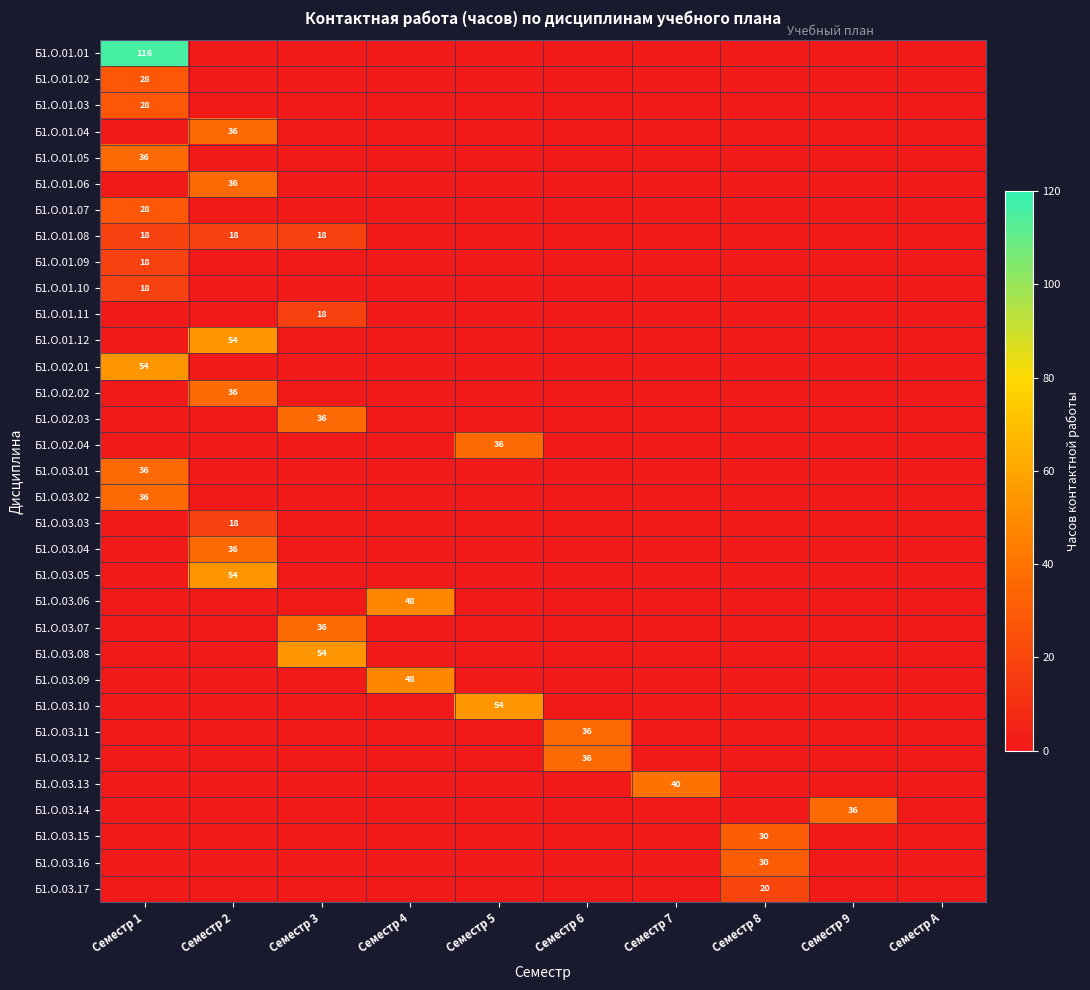

The value of Б1.О.01.03 at Семестр 1 is 28. True or false?

True